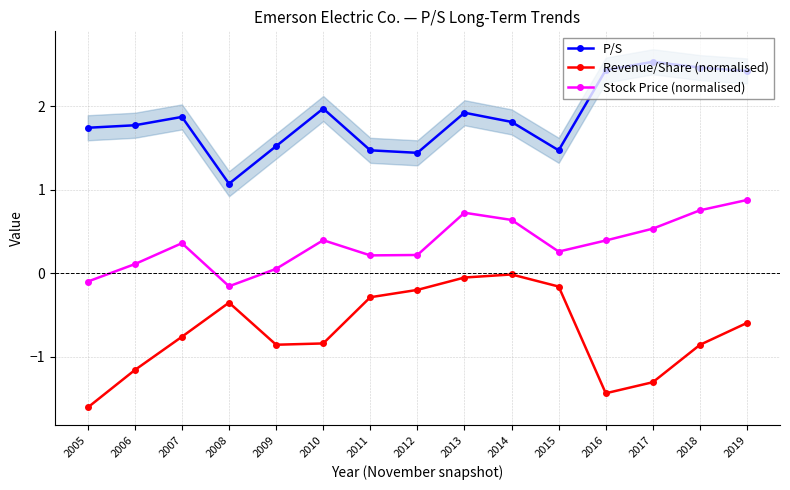

List the labels in order of P/S value, largest first.

2017, 2018, 2016, 2019, 2010, 2013, 2007, 2014, 2006, 2005, 2009, 2011, 2015, 2012, 2008